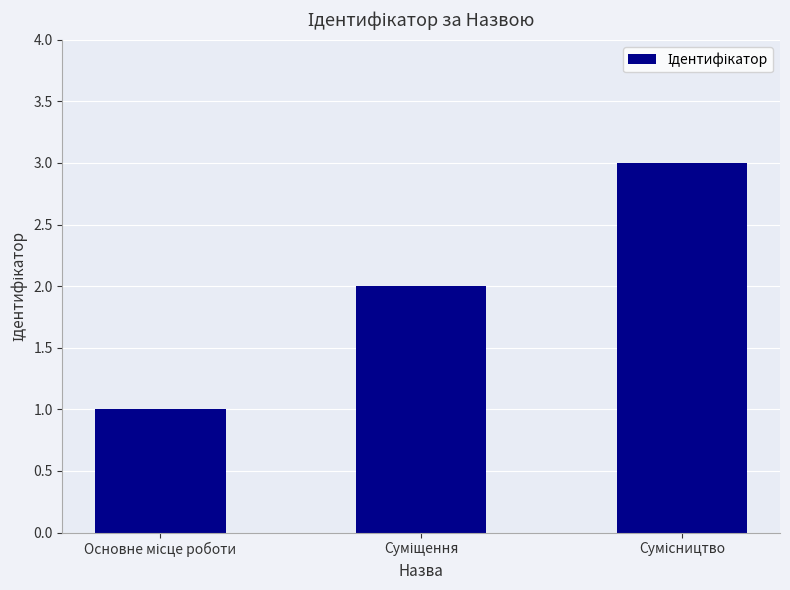

What is the smallest value displayed?

1